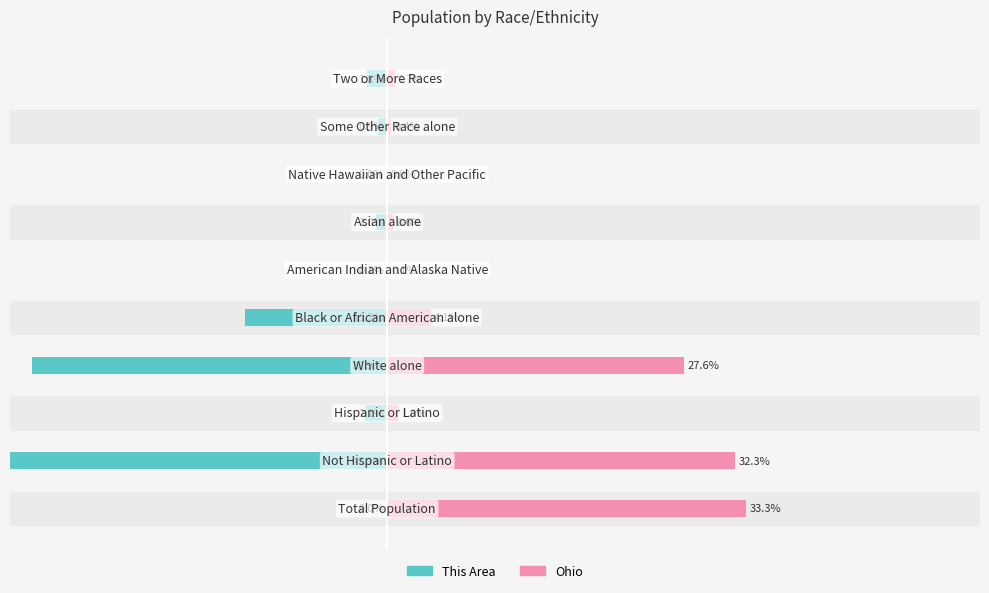

Is the value of Ohio at −10 greater than the value of This Area at 20?

Yes